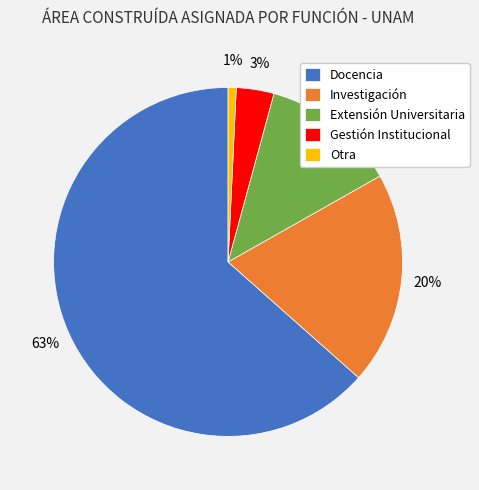

Between Gestión Institucional and Investigación, which is larger?

Investigación